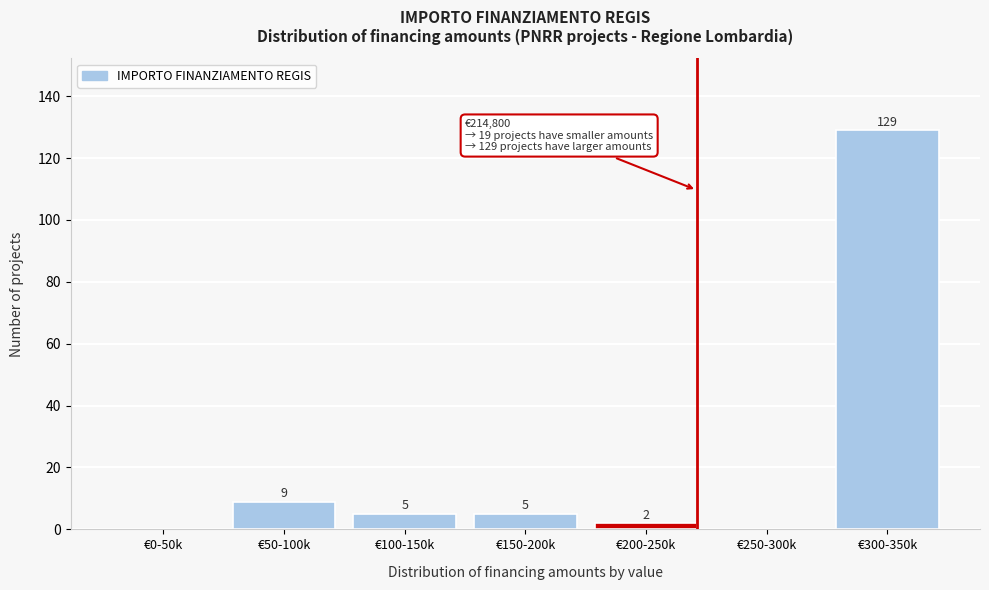

Reading right to left, extract all data points from this chart.

€300-350k=129	€250-300k=0	€200-250k=2	€150-200k=5	€100-150k=5	€50-100k=9	€0-50k=0